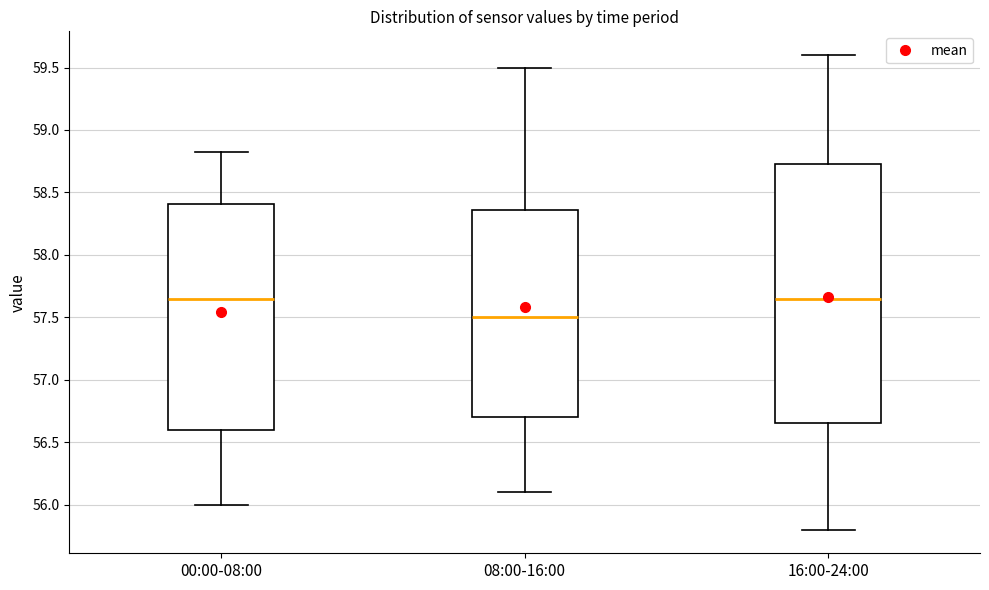

Reading left to right, transcribe this box plot: for each box, give where its median line is, the range the box spans, and where its two whiskers end, as read against the y-axis. The values are not printed on the chart, so give them approximately, as read against the axis.

00:00-08:00: median 57.65, box 56.60 to 58.40, whiskers 56.00 to 58.80
08:00-16:00: median 57.50, box 56.70 to 58.35, whiskers 56.10 to 59.50
16:00-24:00: median 57.65, box 56.65 to 58.75, whiskers 55.80 to 59.60